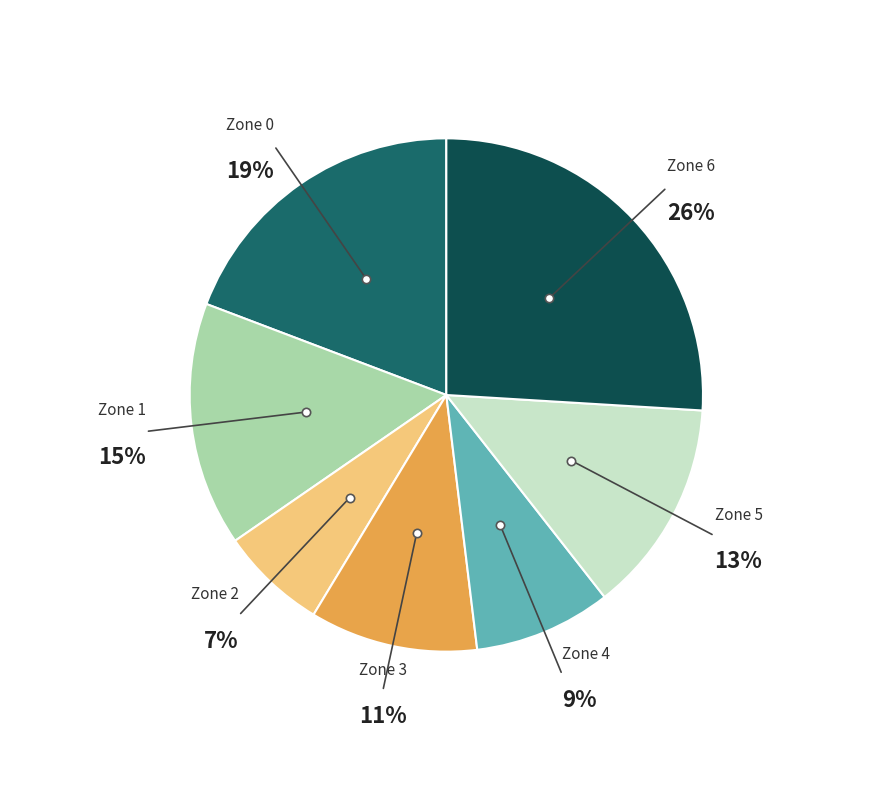

To the nearest percent, what is the difference between the largest and smallest slice percentages?

19%